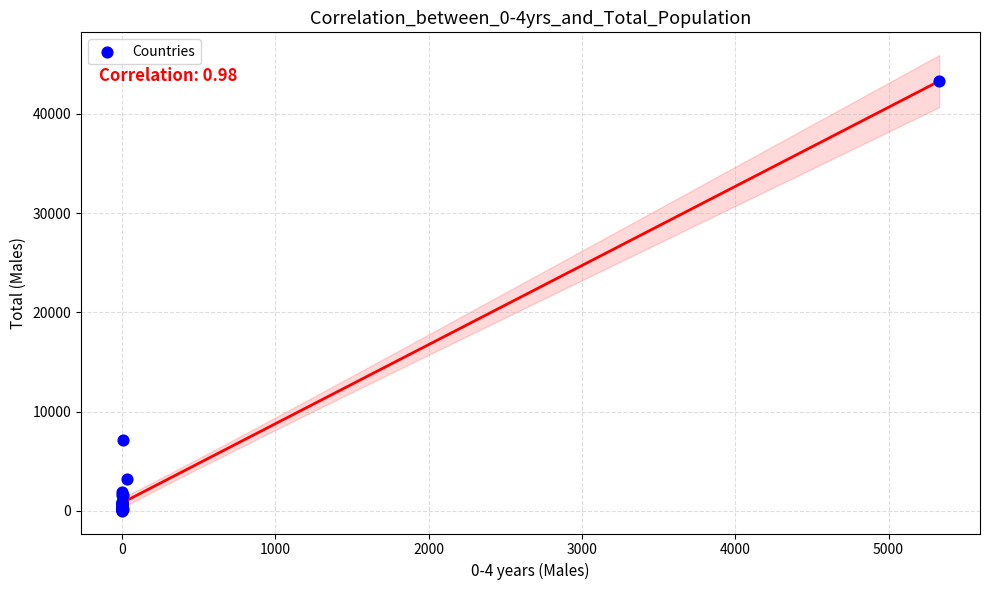

What Y value in the scatter plot is closest to 21637?

7170